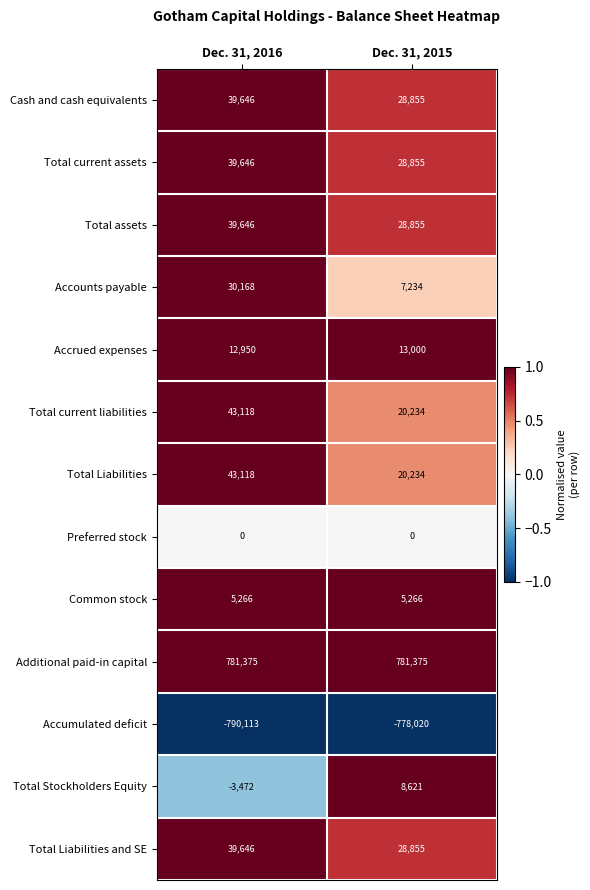

At which category is the sum across all series the highest?

Dec. 31, 2016